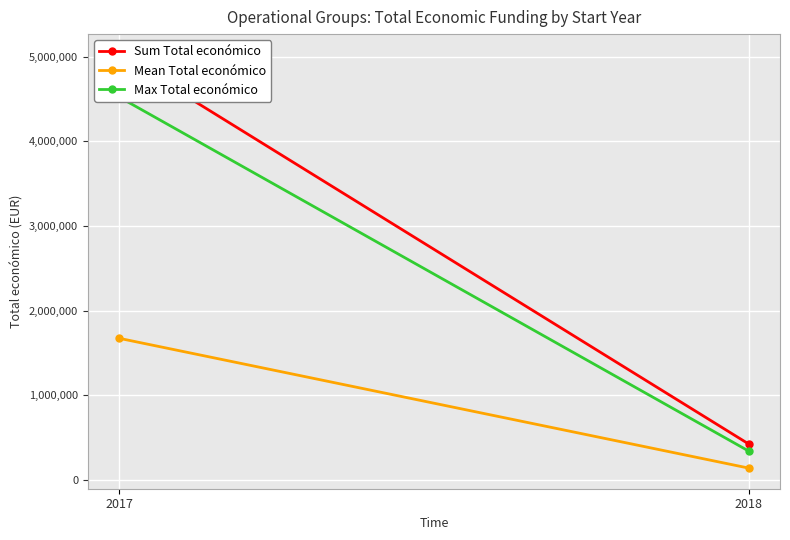

What is the value of the Sum Total económico point at the 2nd from the left?

427843.0